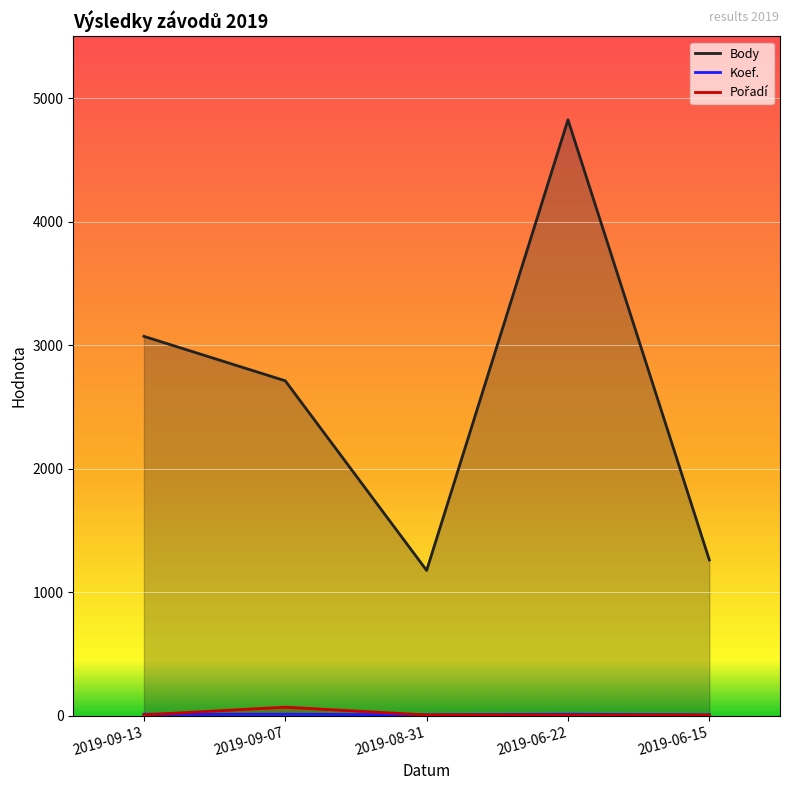

What is the sum of all Pořadí values?

92